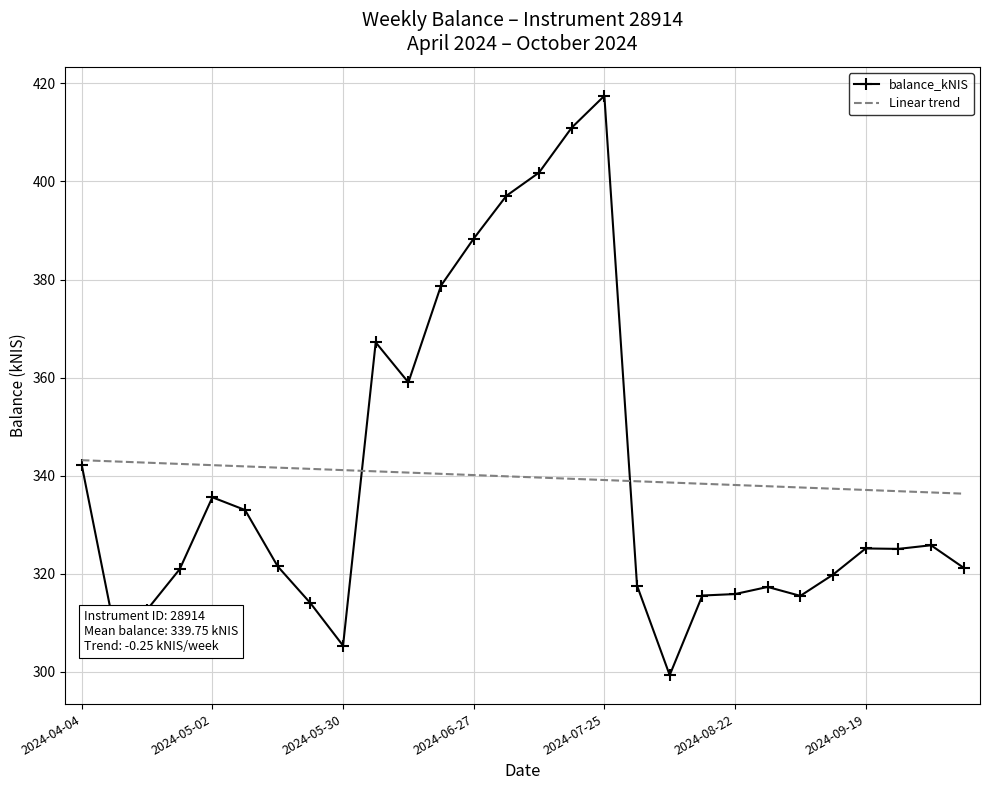

Which series has the widest spread of values?

balance_kNIS